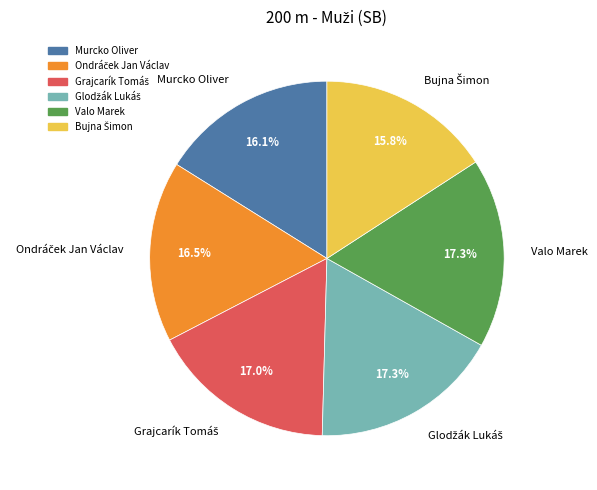

Does Valo Marek represent more than half of the total?

No